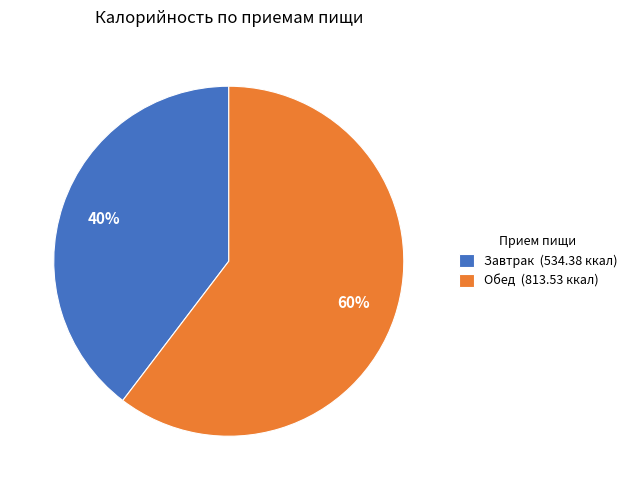

To the nearest percent, what percentage of the pie is Завтрак?

40%